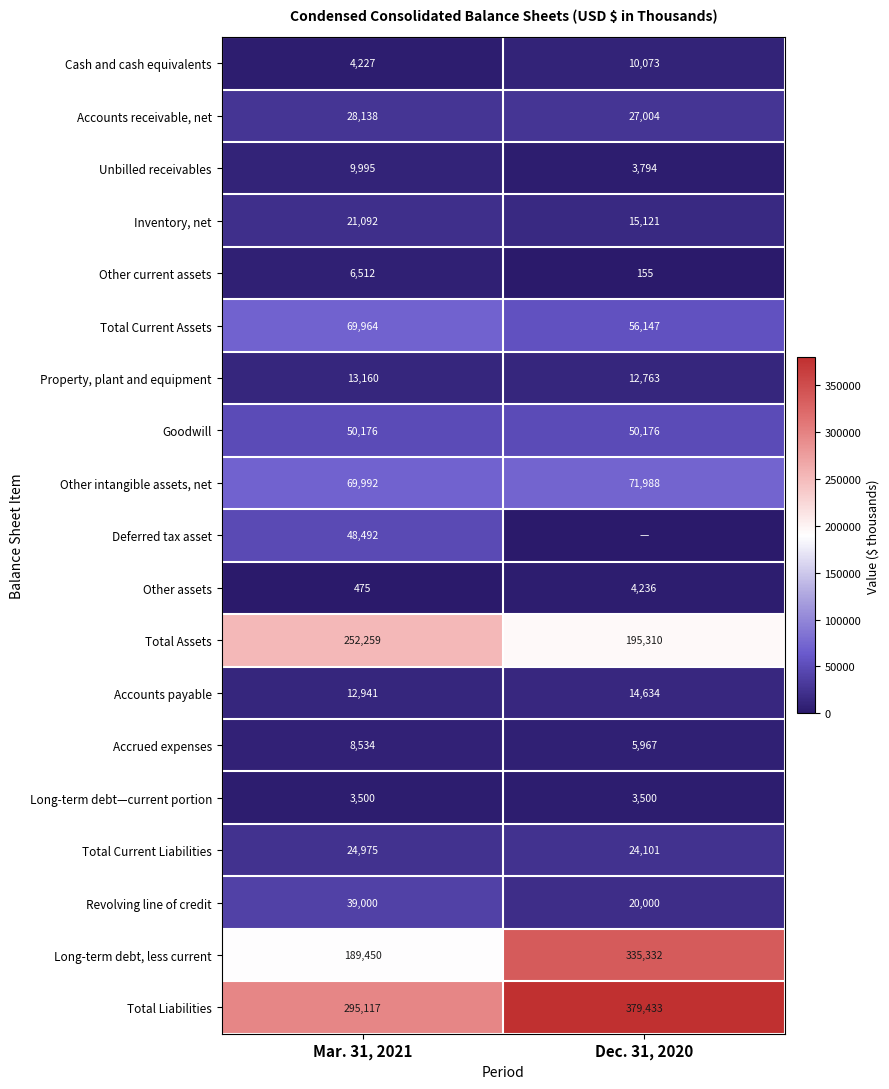

The value of Accrued expenses at Dec. 31, 2020 is 2034. True or false?

False